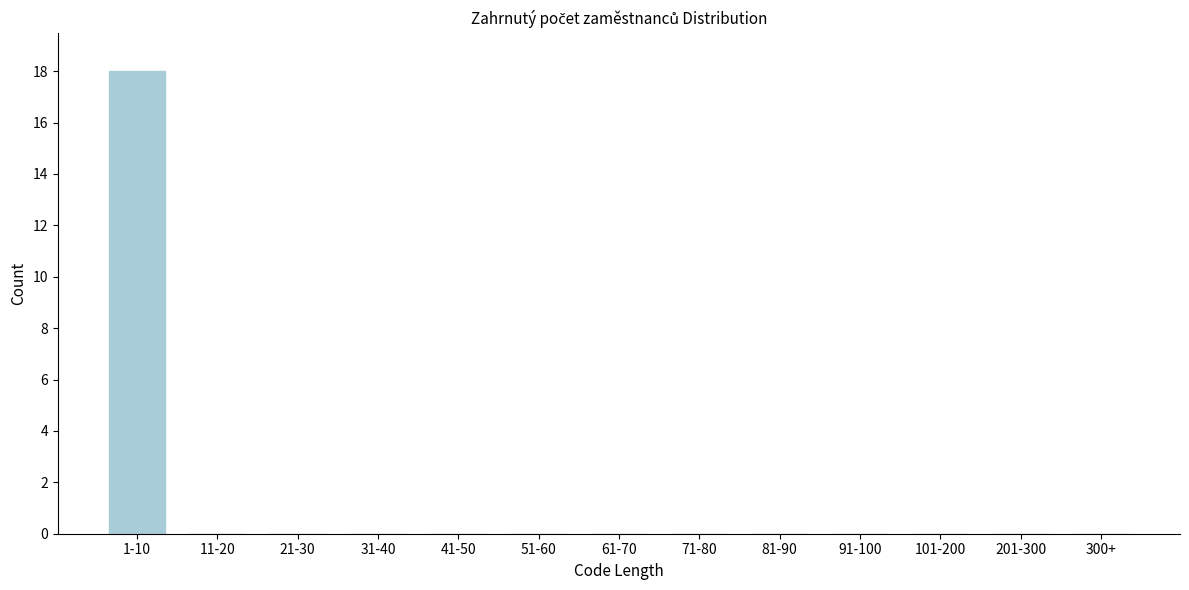

Reading left to right, what are all the values shown in this chart?

1-10=18	11-20=0	21-30=0	31-40=0	41-50=0	51-60=0	61-70=0	71-80=0	81-90=0	91-100=0	101-200=0	201-300=0	300+=0